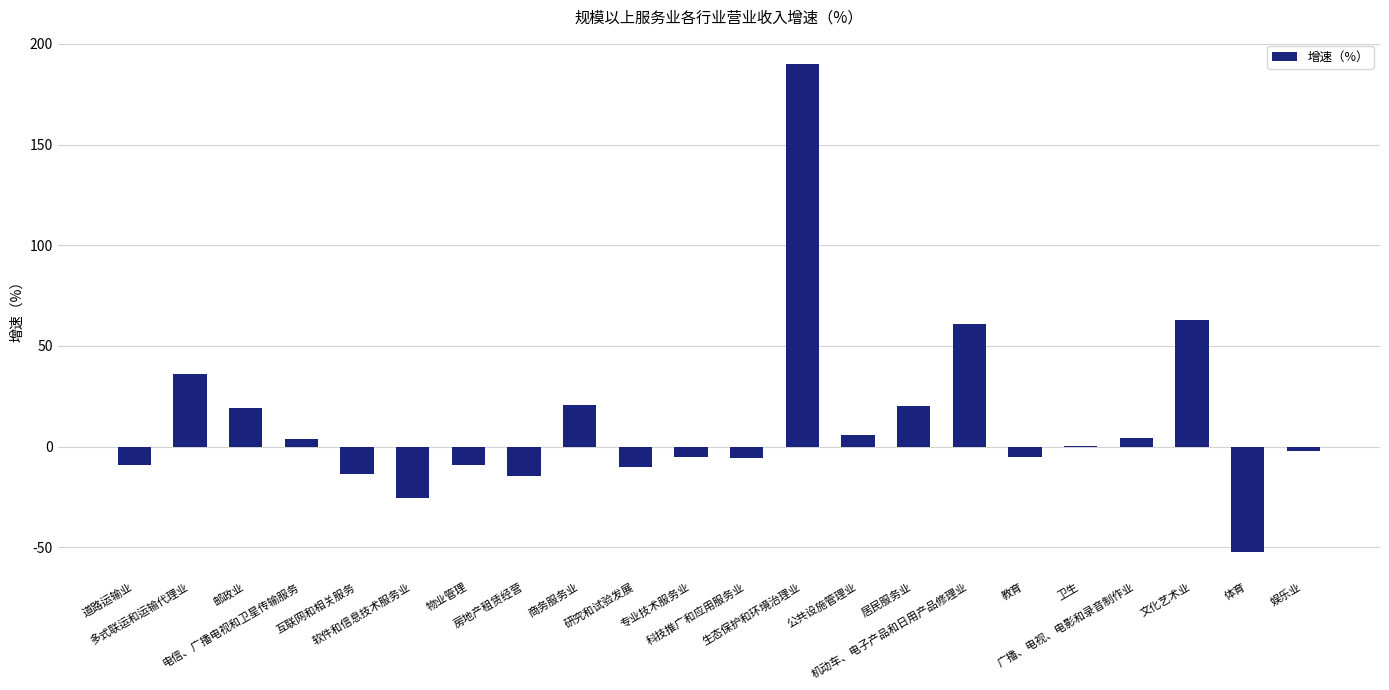

How many data points does each series have?

22